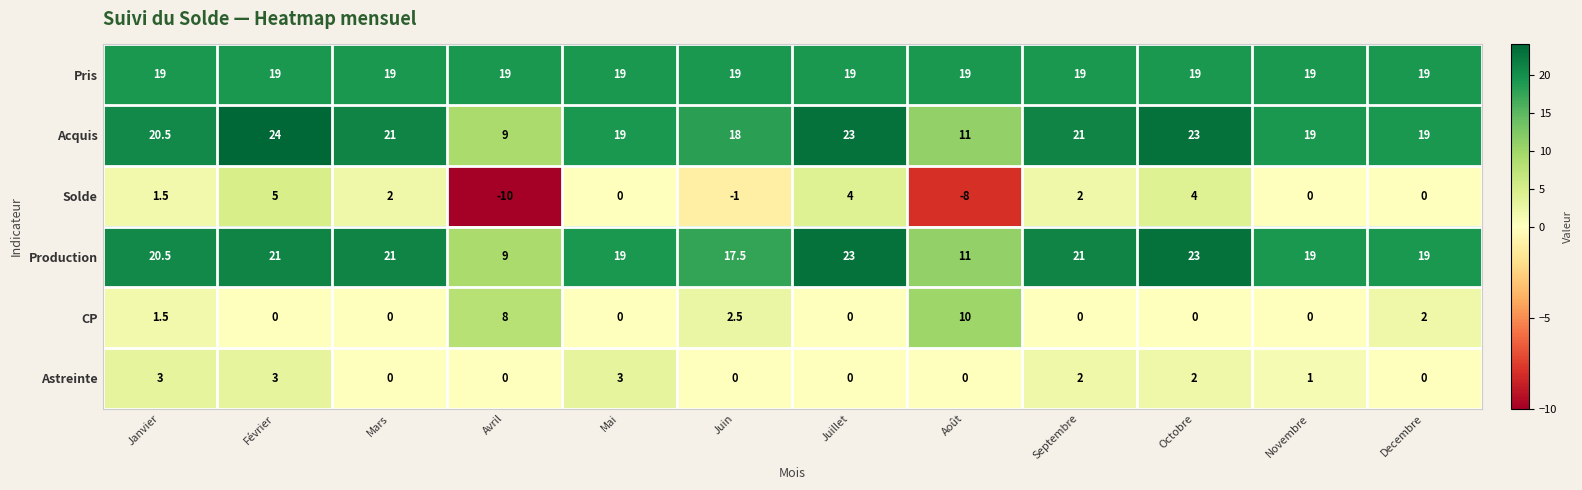

Which category has the highest value across all series?

Février